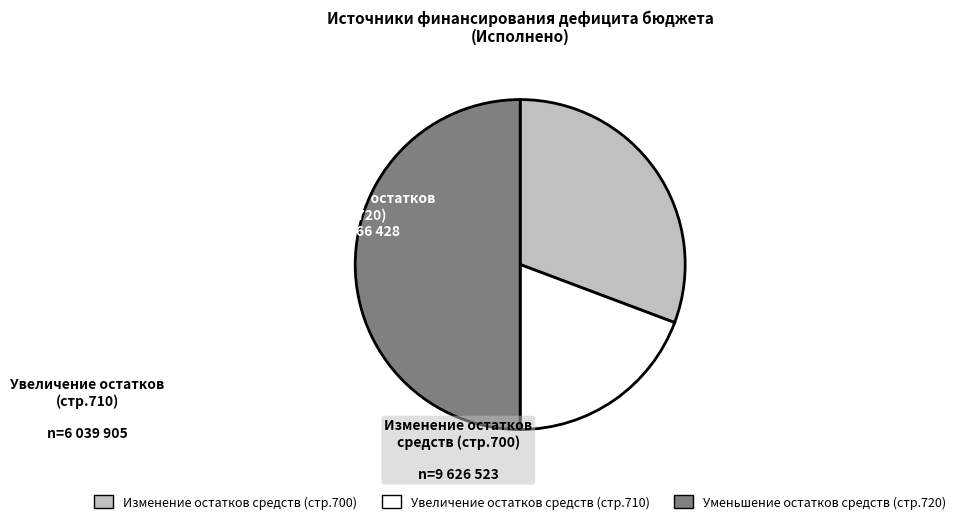

Count the number of slices in the pie.

3